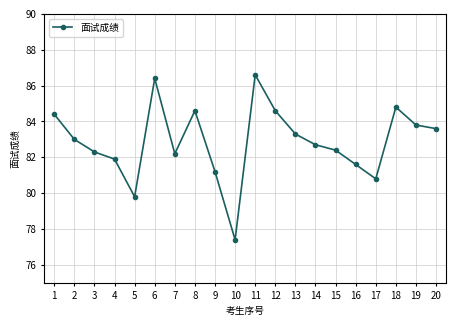

What is the sum of all values?

1657.4